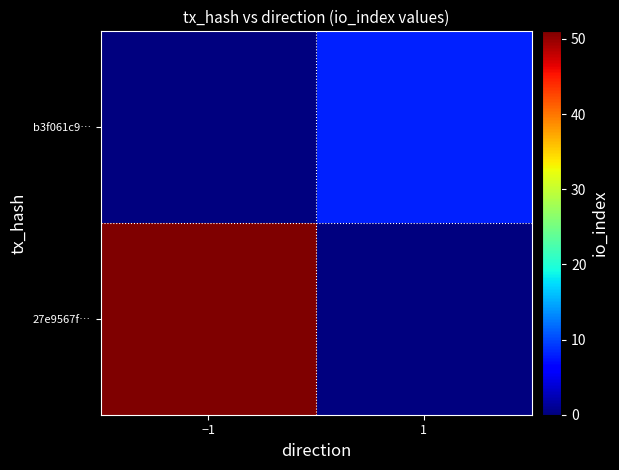

What is the total value across all series at −1?

51